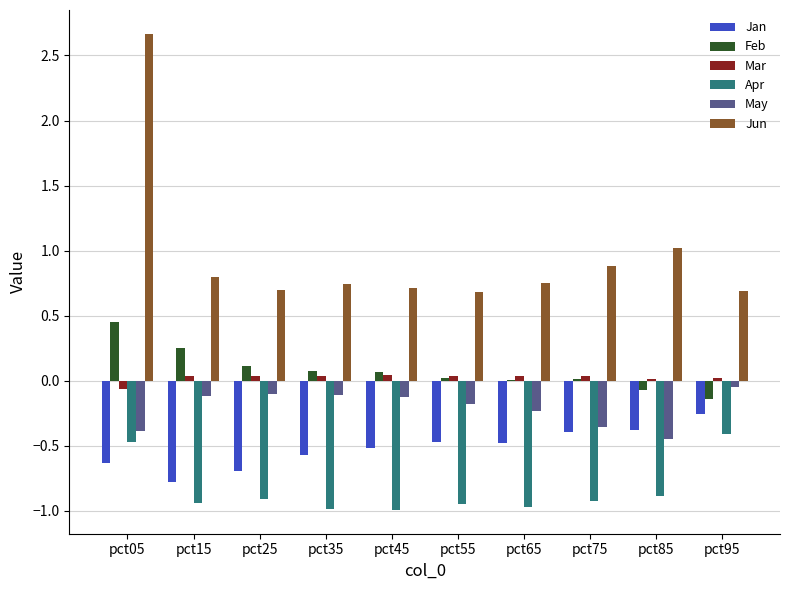

The value of Jan at pct15 is -1.2. True or false?

False